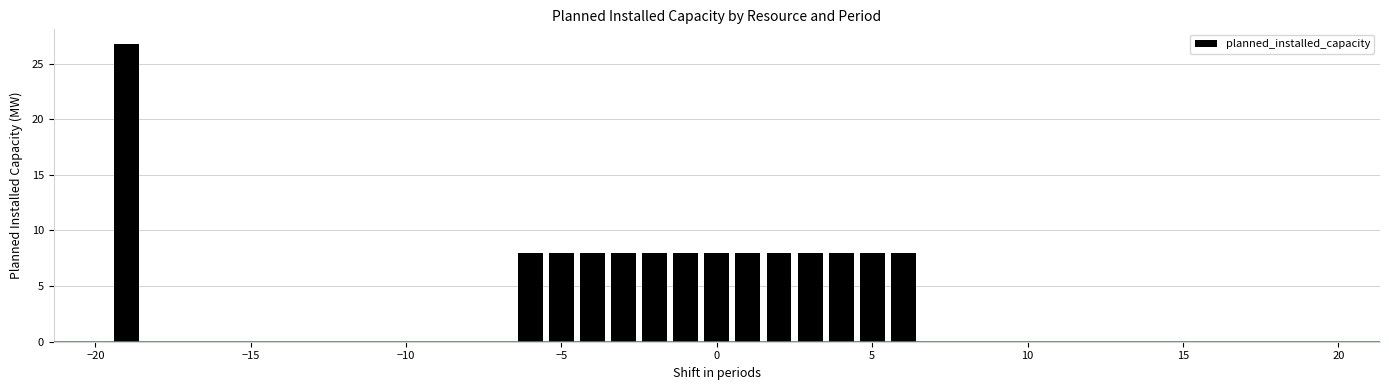

What is the maximum value shown in the chart?

26.7